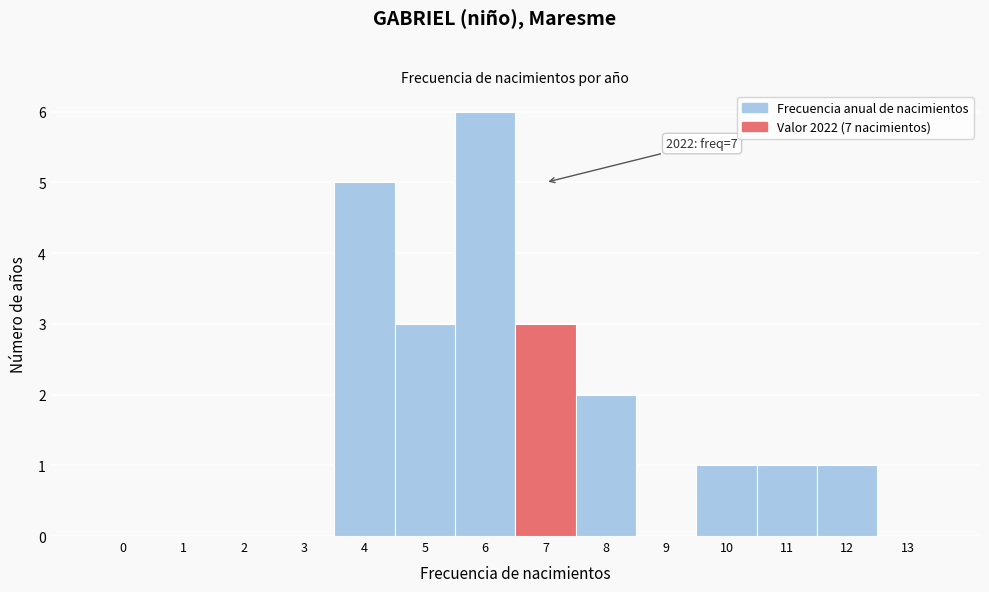

Reading left to right, list all the values displayed in this chart.

0=0	1=0	2=0	3=0	4=5	5=3	6=6	7=3	8=2	9=0	10=1	11=1	12=1	13=0